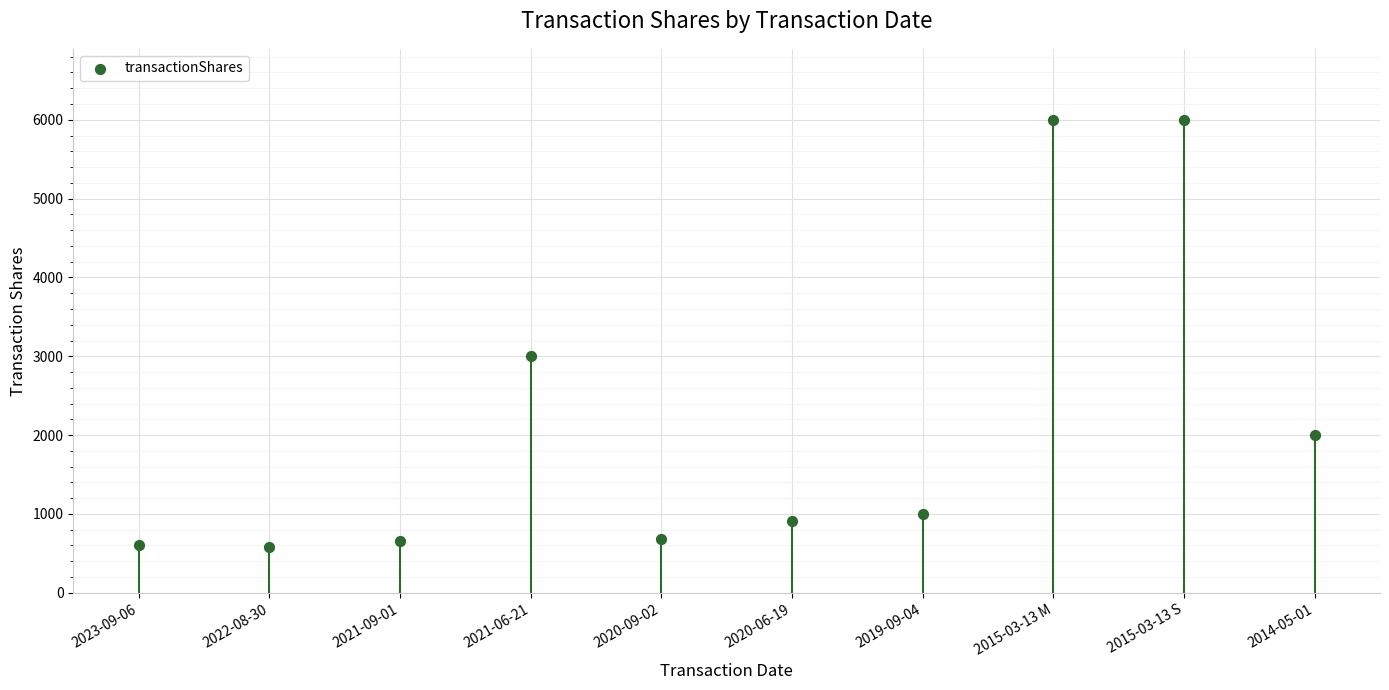

Between 2015-03-13 M and 2021-06-21, which is larger?

2015-03-13 M